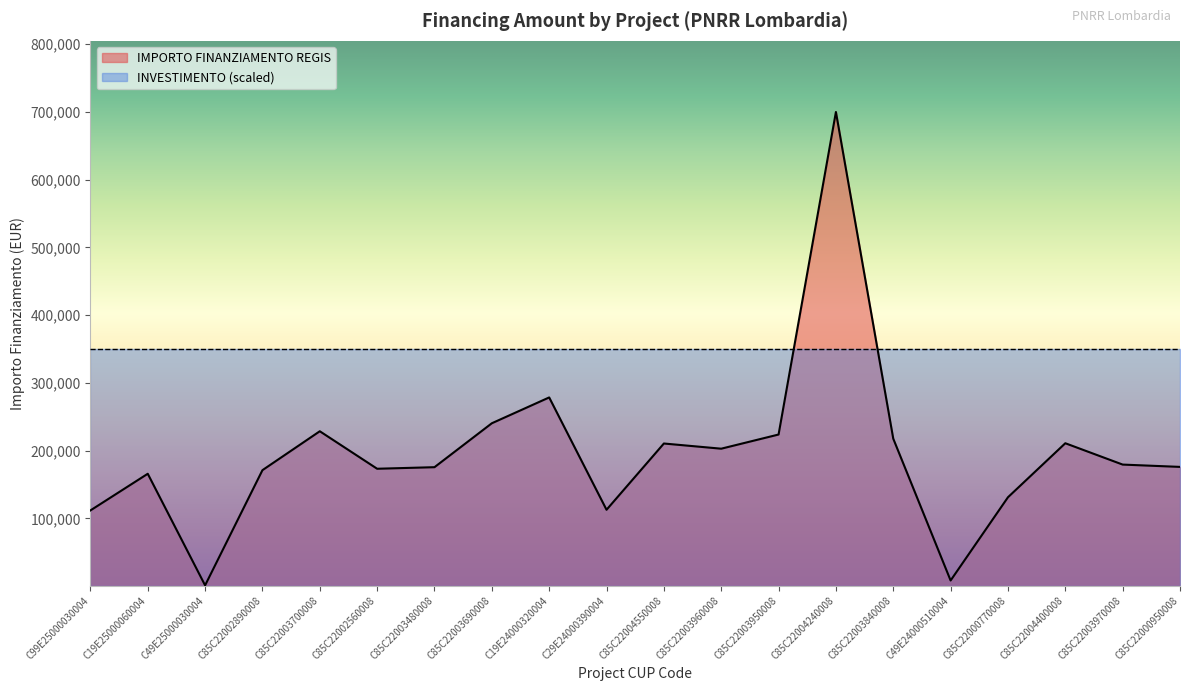

What is the approximate value at C85C22003960008?

202864.8